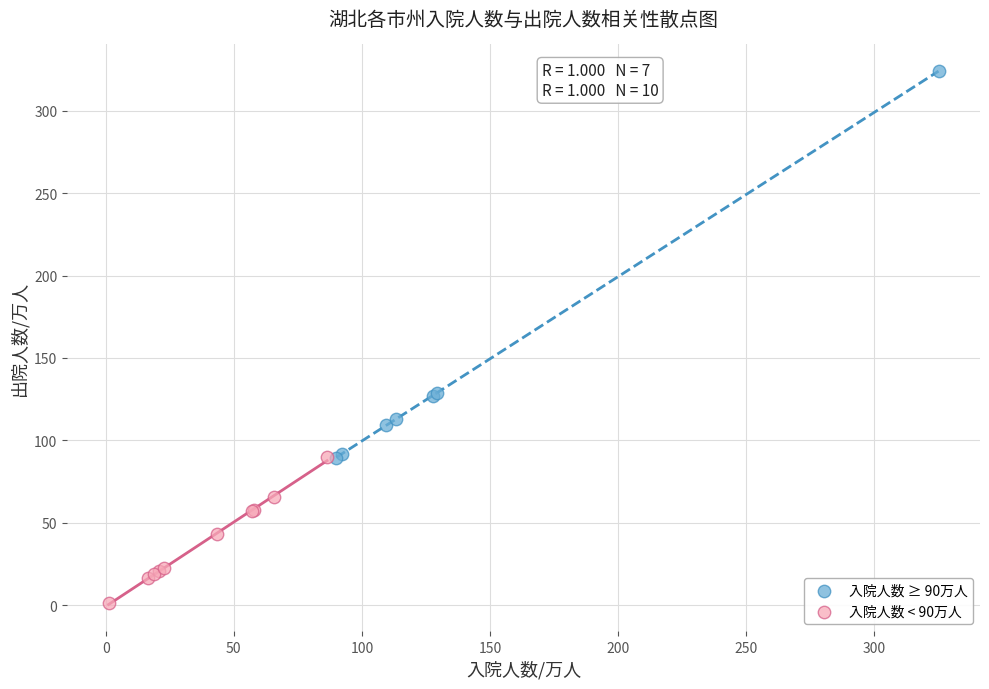

Which series contains the lowest Y value?

入院人数 < 90万人